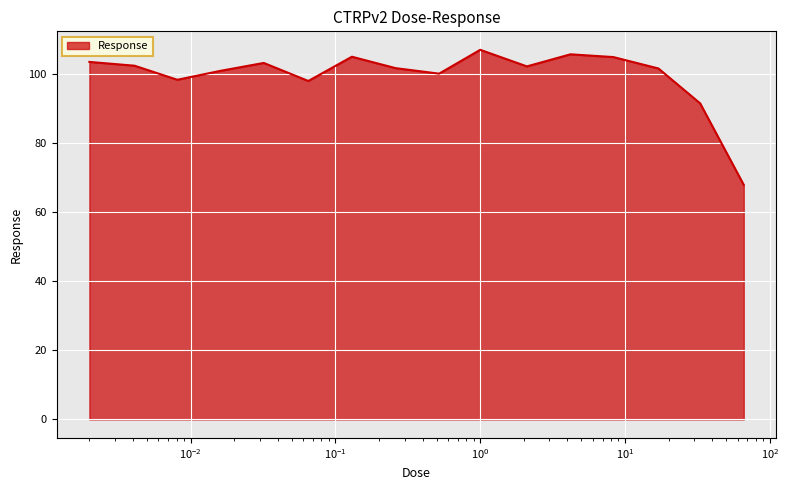

What is the minimum value shown in the chart?

67.9